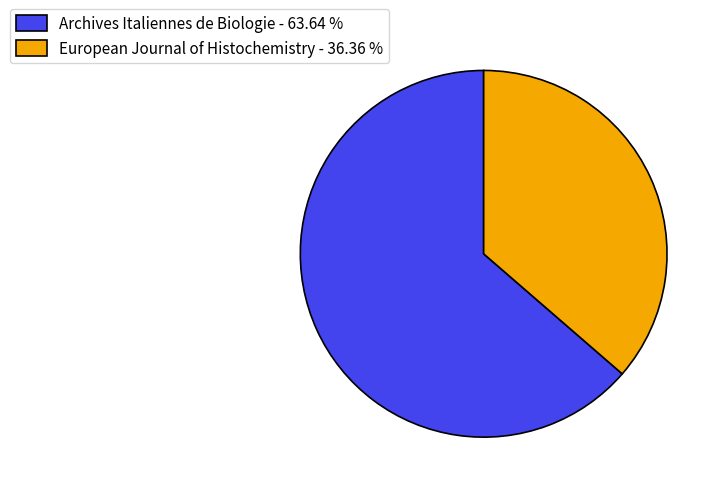

What is the ratio of the value at European Journal of Histochemistry to the value at Archives Italiennes de Biologie?

0.6